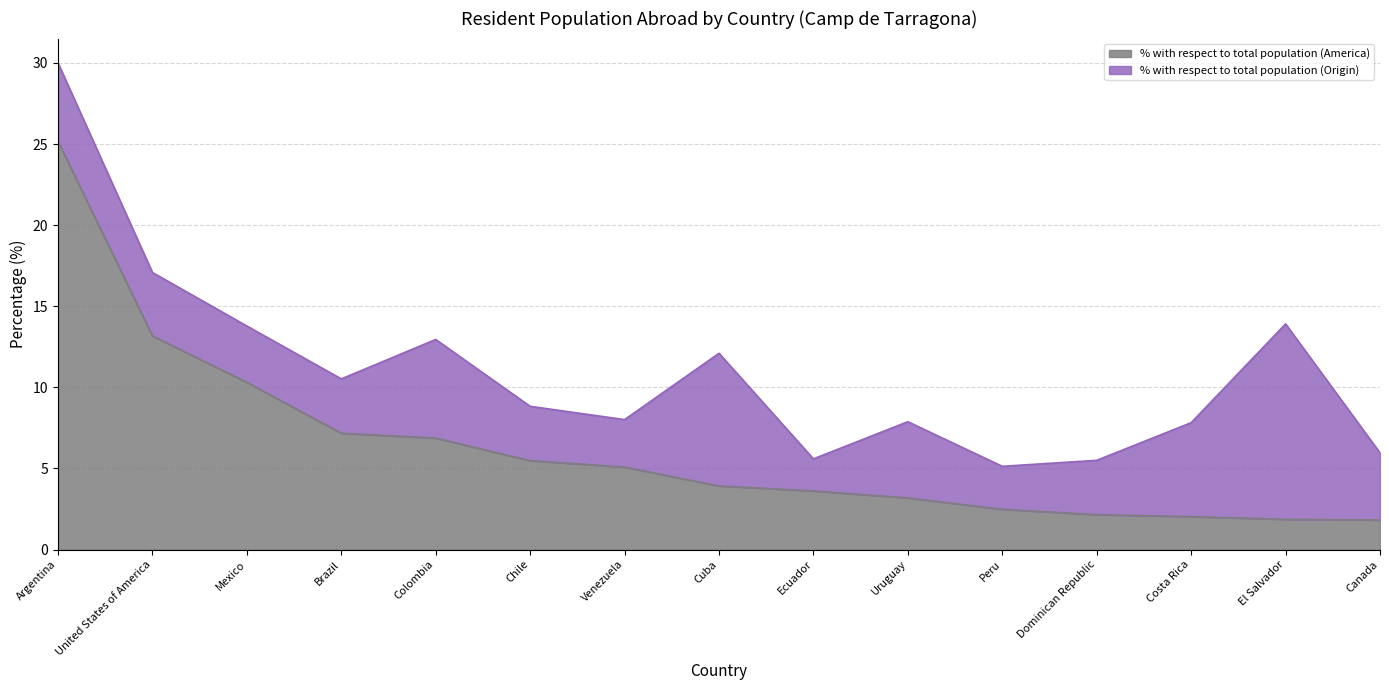

How many lines are shown in the chart?

2